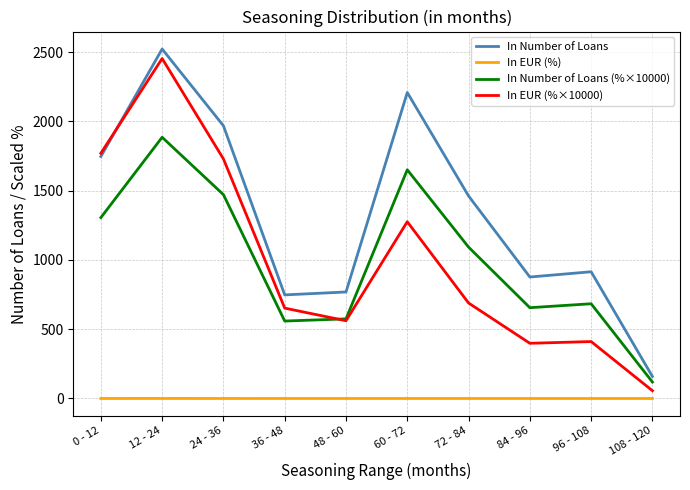

At which label does In Number of Loans (%×10000) reach its minimum?

108 - 120